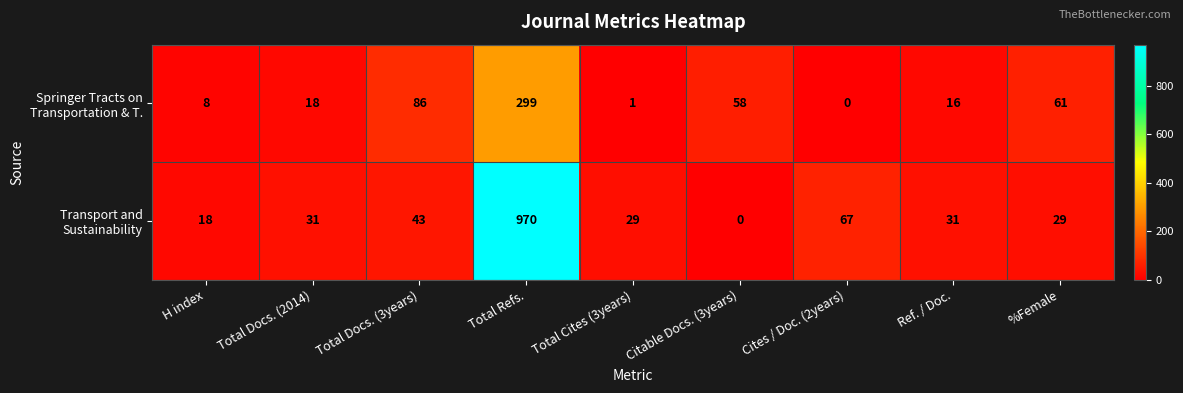

What is the spread (max minus min) of values at Cites / Doc. (2years)?

67